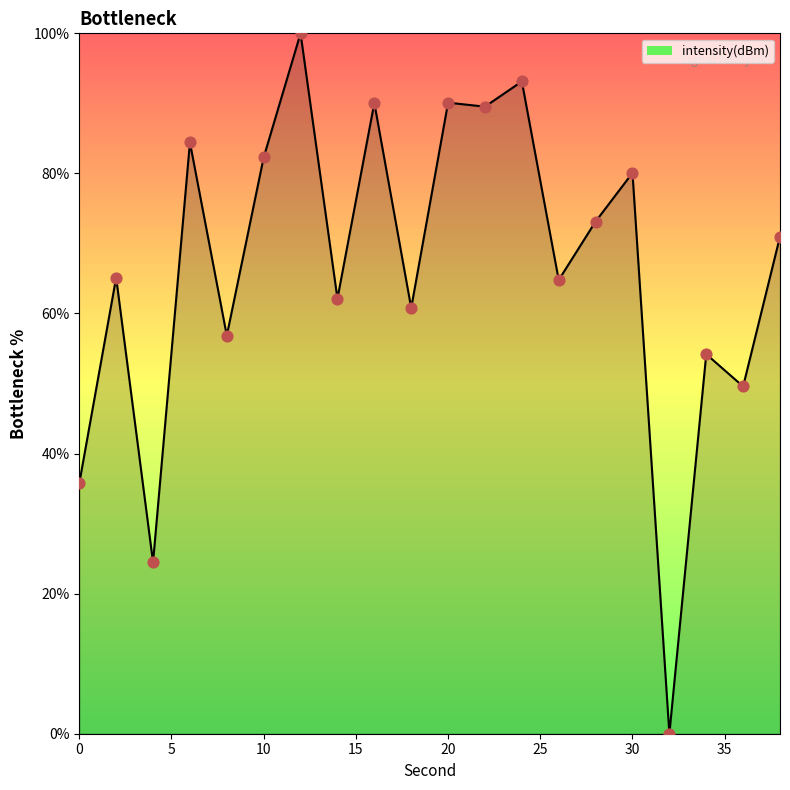

What is the greatest value displayed?

100.0